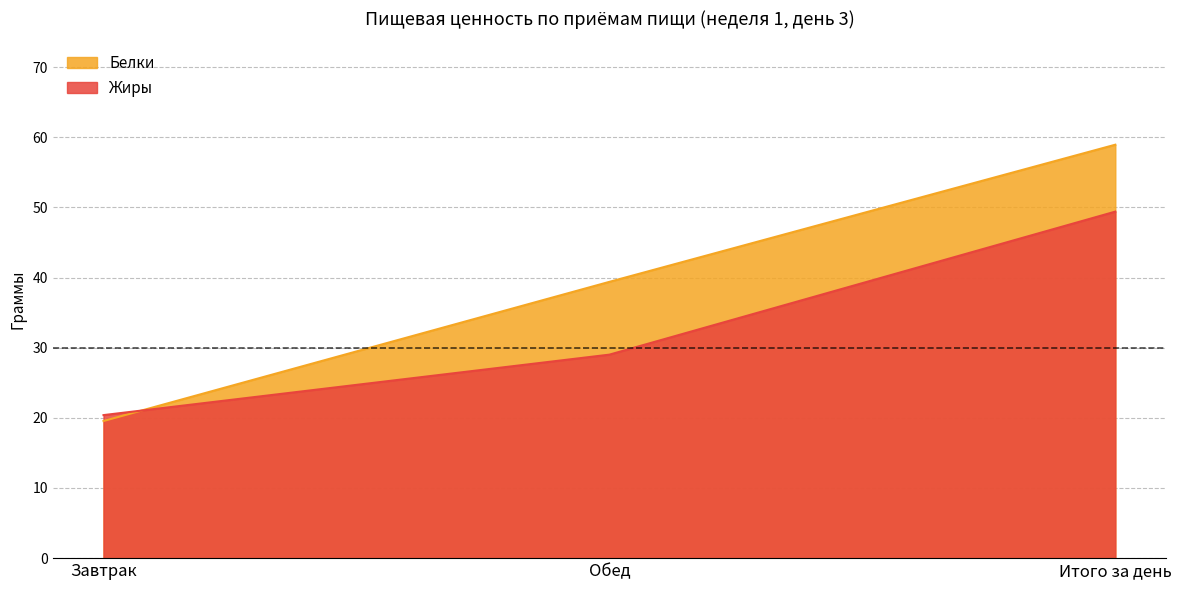

The value of Белки at Итого за день is 58.9. True or false?

True